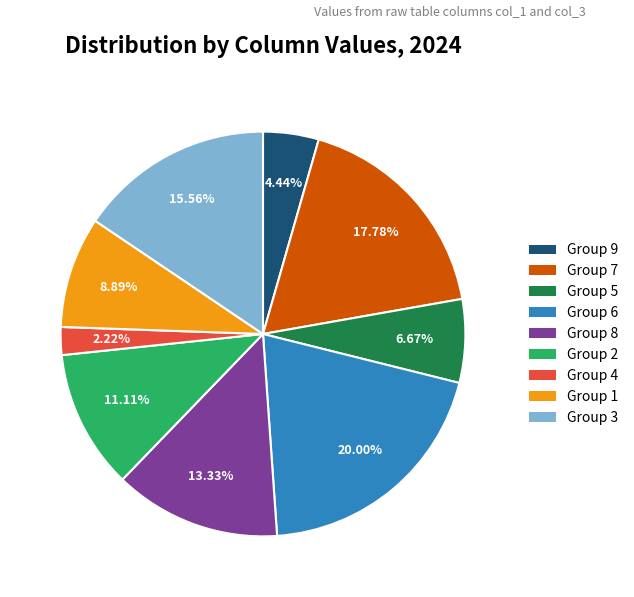

Which slice is the smallest?

Group 4